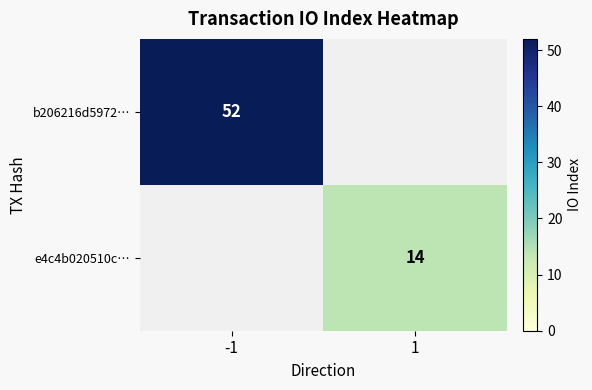

True or false: b206216d5972… has a value of 52 at -1.

True